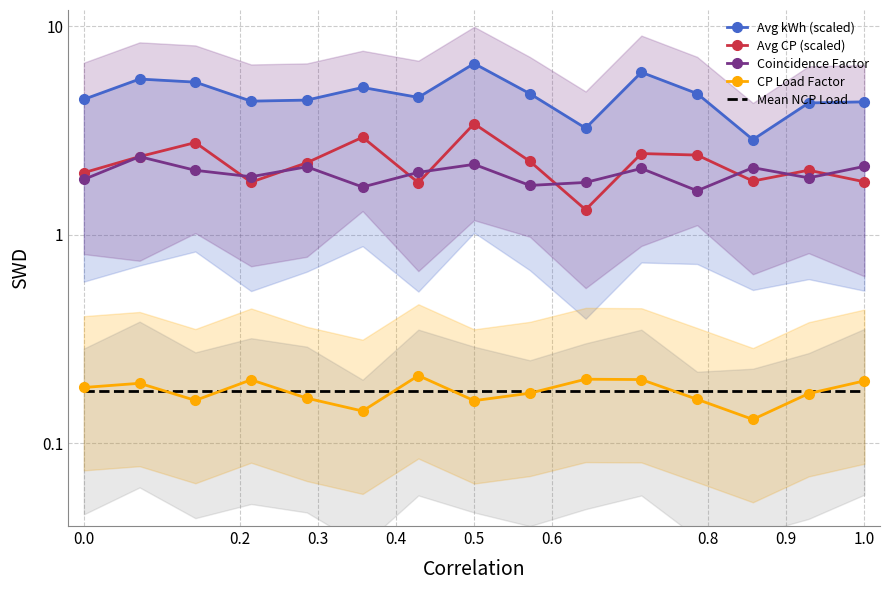

True or false: CP Load Factor and Coincidence Factor intersect in this chart.

False